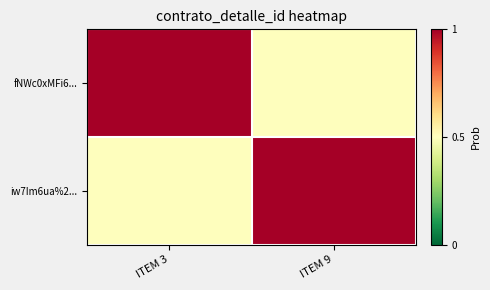

Reading right to left, extract all data points from this chart.

fNWc0xMFi6...: ITEM 9=0.5	ITEM 3=1.0
iw7Im6ua%2...: ITEM 9=1.0	ITEM 3=0.5